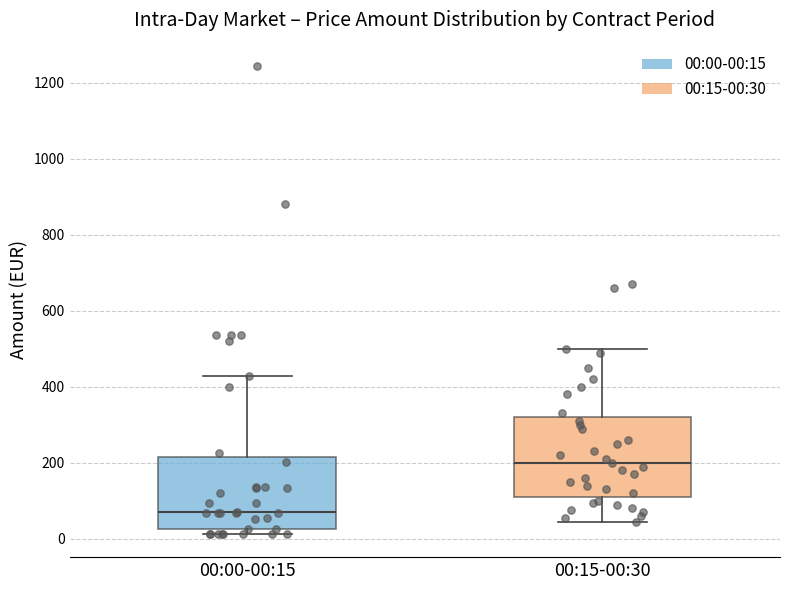

Reading left to right, read every box against the y-axis: the position of its median line, the range the box covers, and the ends of its whiskers. The values are not printed on the chart, so give them approximately, as read against the axis.

00:00-00:15: median 60, box 20 to 220, whiskers 20 (just below the box's lower edge) to 420
00:15-00:30: median 200, box 120 to 320, whiskers 40 to 500